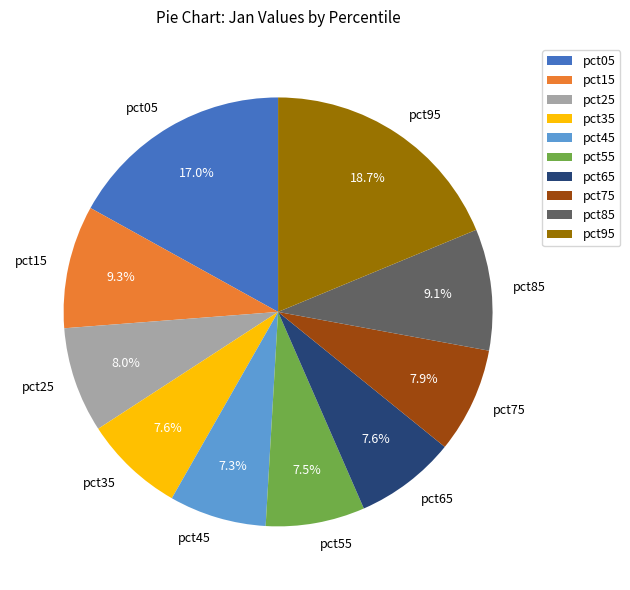

To the nearest percent, what is the combined percentage of pct85 and pct05?

26%